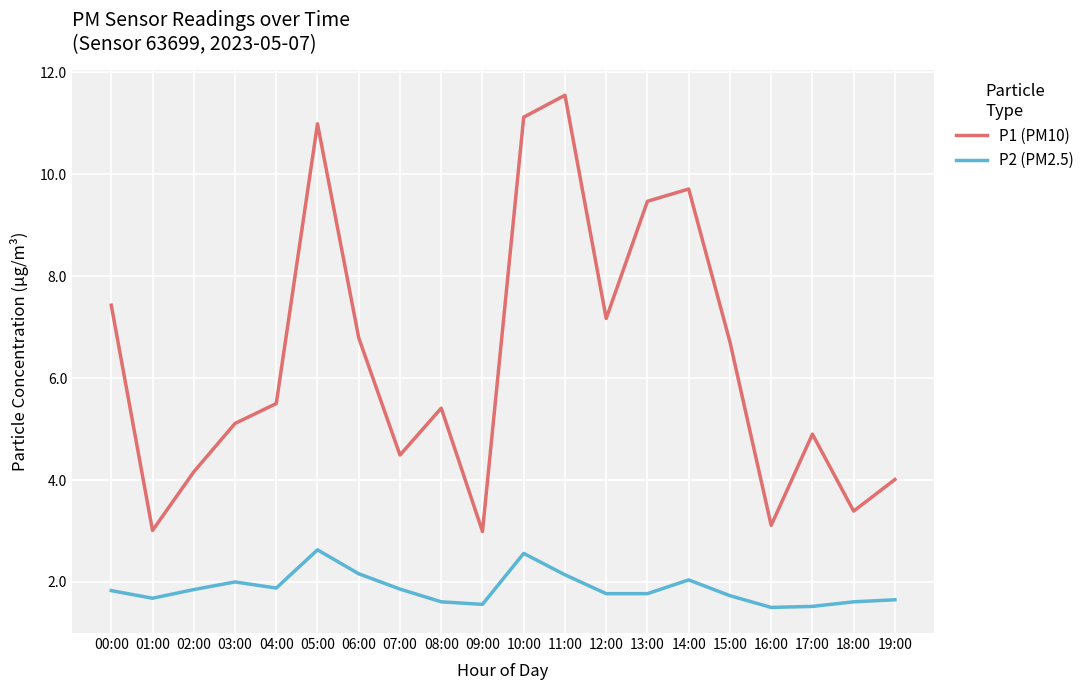

What position from the left is 10:00?

11